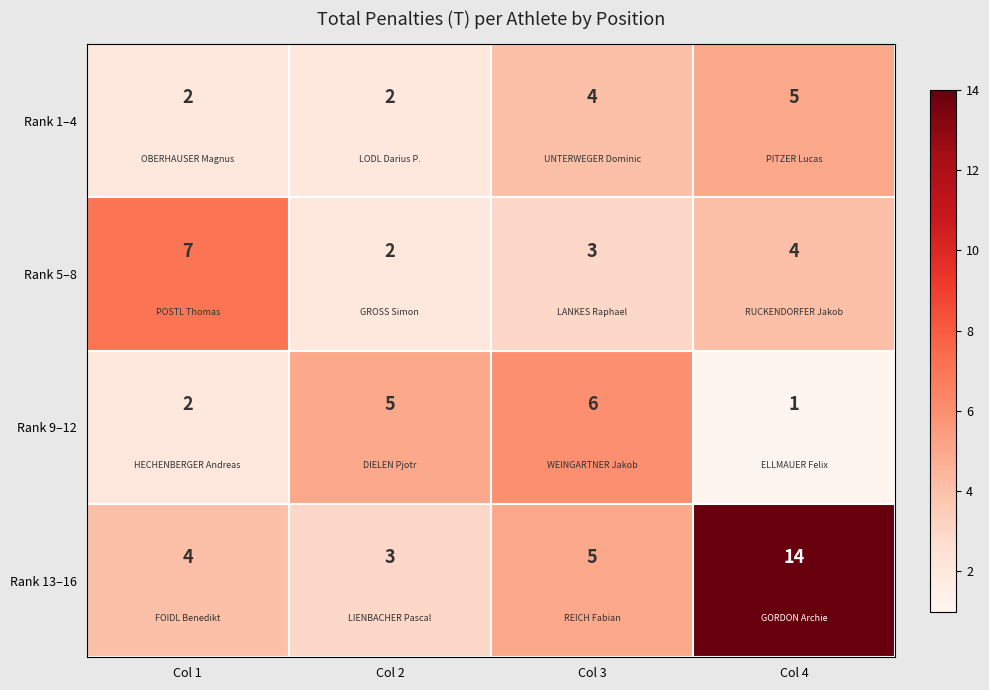

At which category is the sum across all series the highest?

Col 4